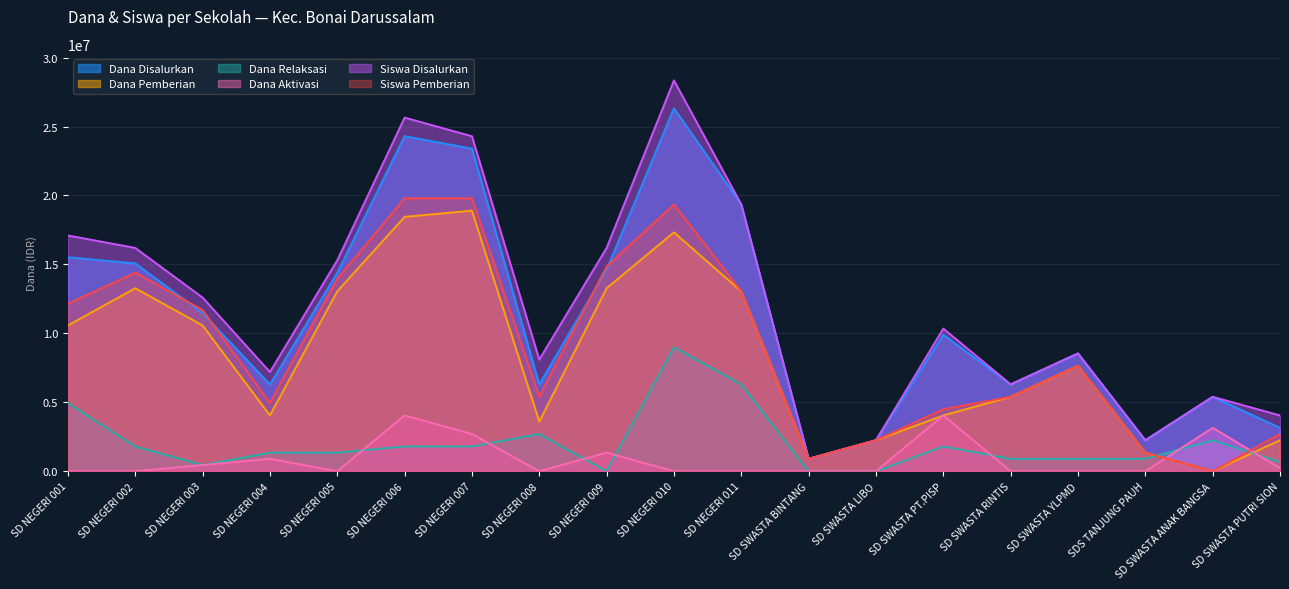

What is the difference between the maximum and minimum values in the Dana Pemberian series?

18900000